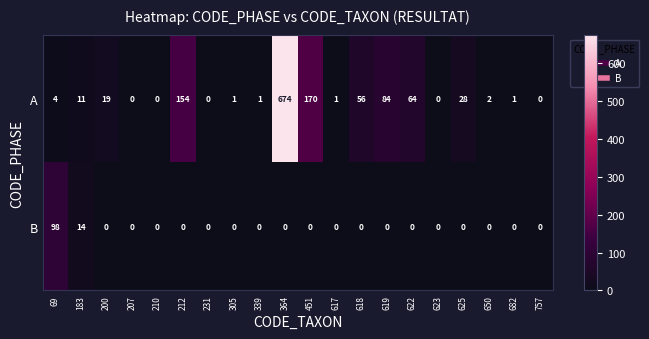

At which label is A closest to 337?

451